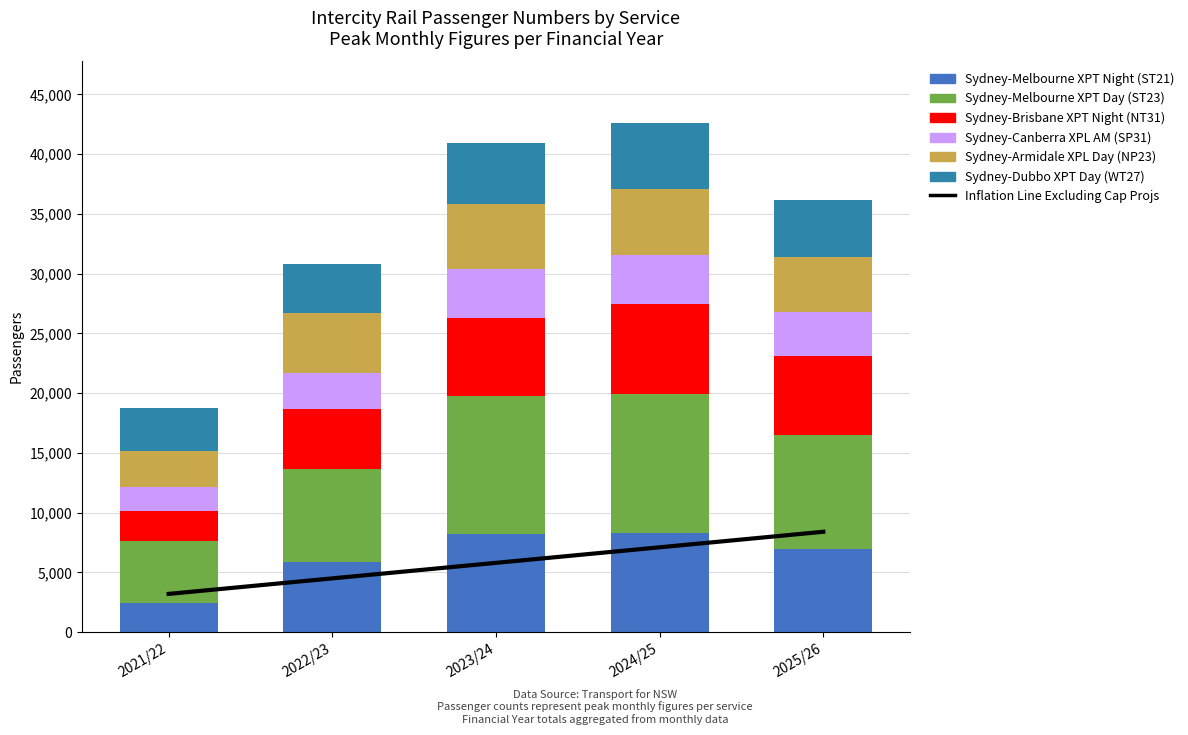

Which series has the widest spread of values?

Sydney-Melbourne XPT Day (ST23)